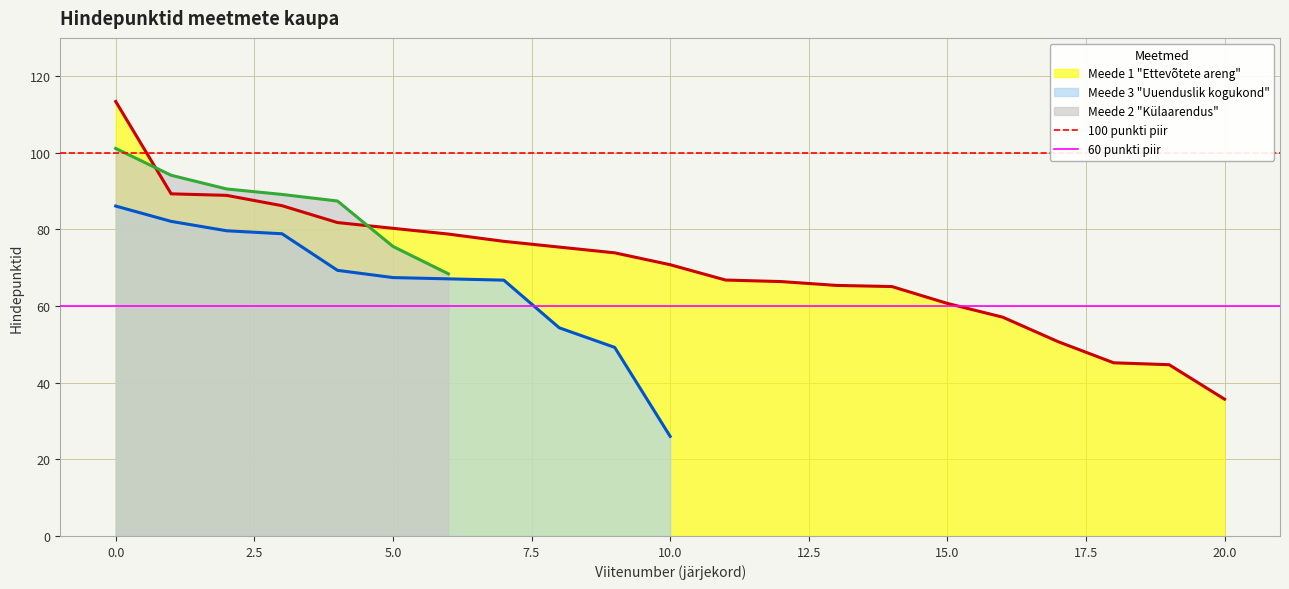

What is the maximum value for Meede 1 "Ettevõtete areng"?

113.4